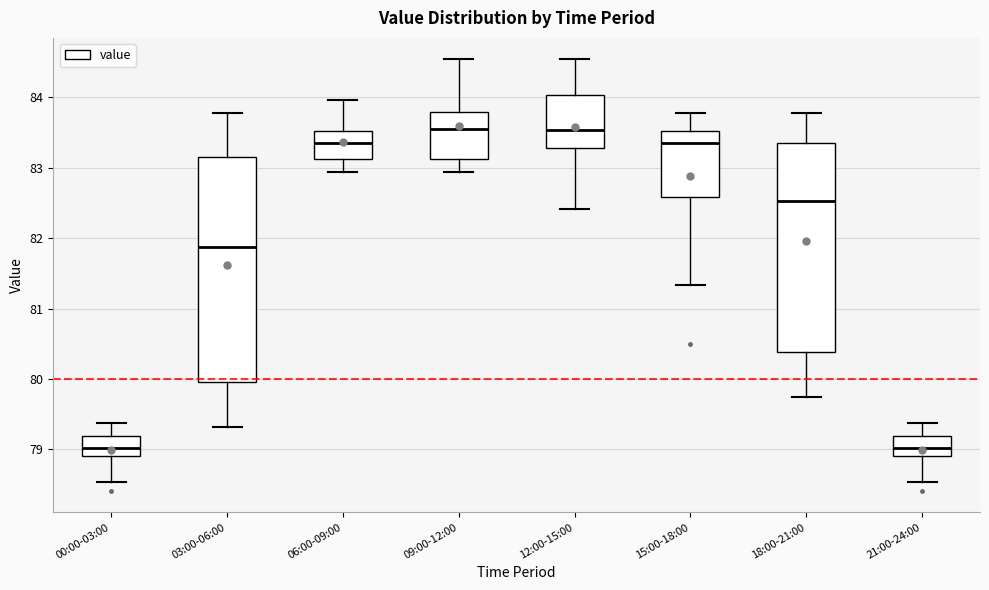

Which box is the tallest, from its lower edge to its upper edge?

03:00-06:00